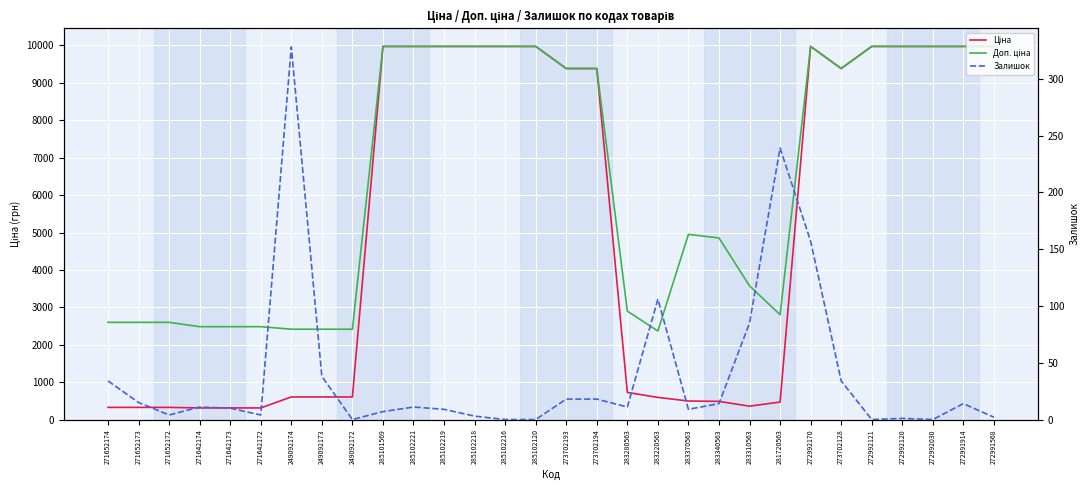

True or false: Доп. ціна has more than 0 points higher than both neighbors.

True